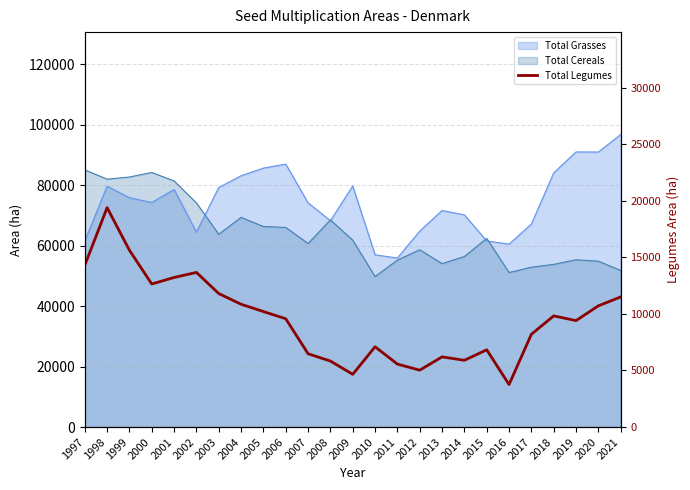

List the labels in order of value, smallest first.

2016, 2009, 2012, 2011, 2008, 2014, 2013, 2007, 2015, 2010, 2017, 2019, 2006, 2018, 2005, 2020, 2004, 2021, 2003, 2000, 2001, 2002, 1997, 1999, 1998